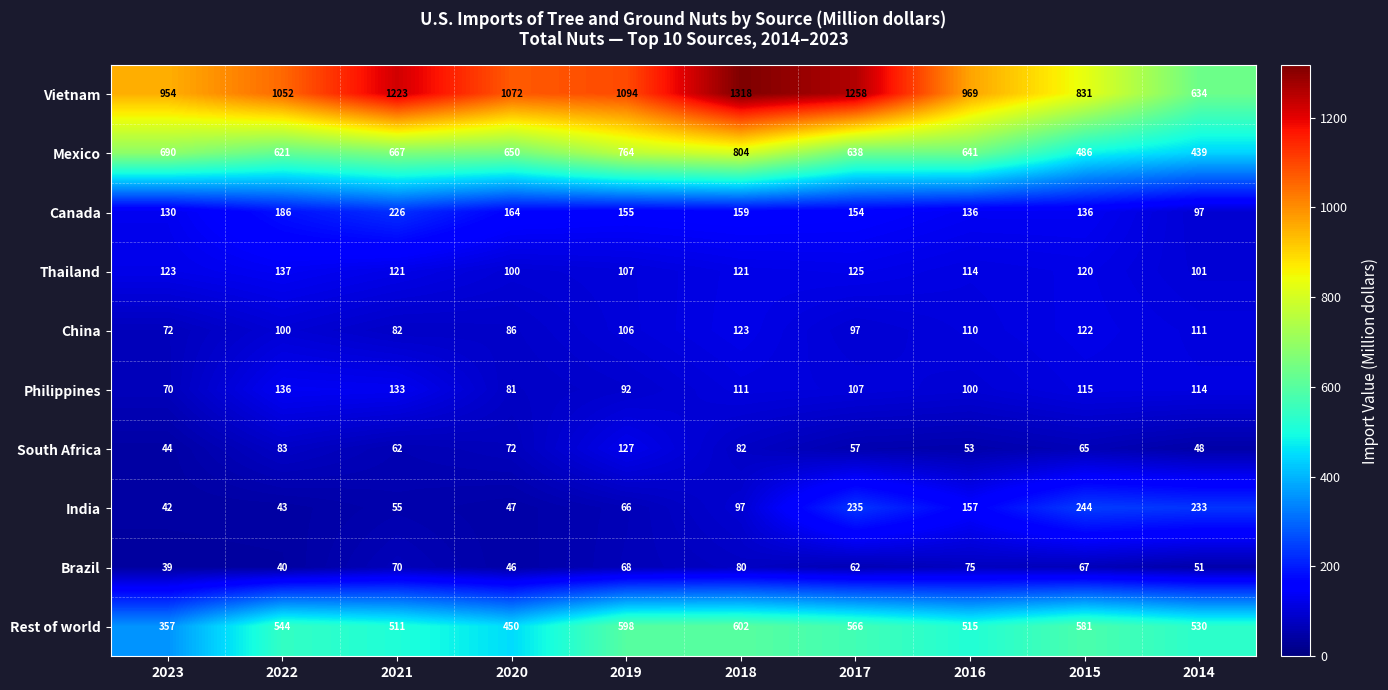

Rank the series by their maximum value, from highest to lowest.

Vietnam, Mexico, Rest of world, India, Canada, Thailand, Philippines, South Africa, China, Brazil